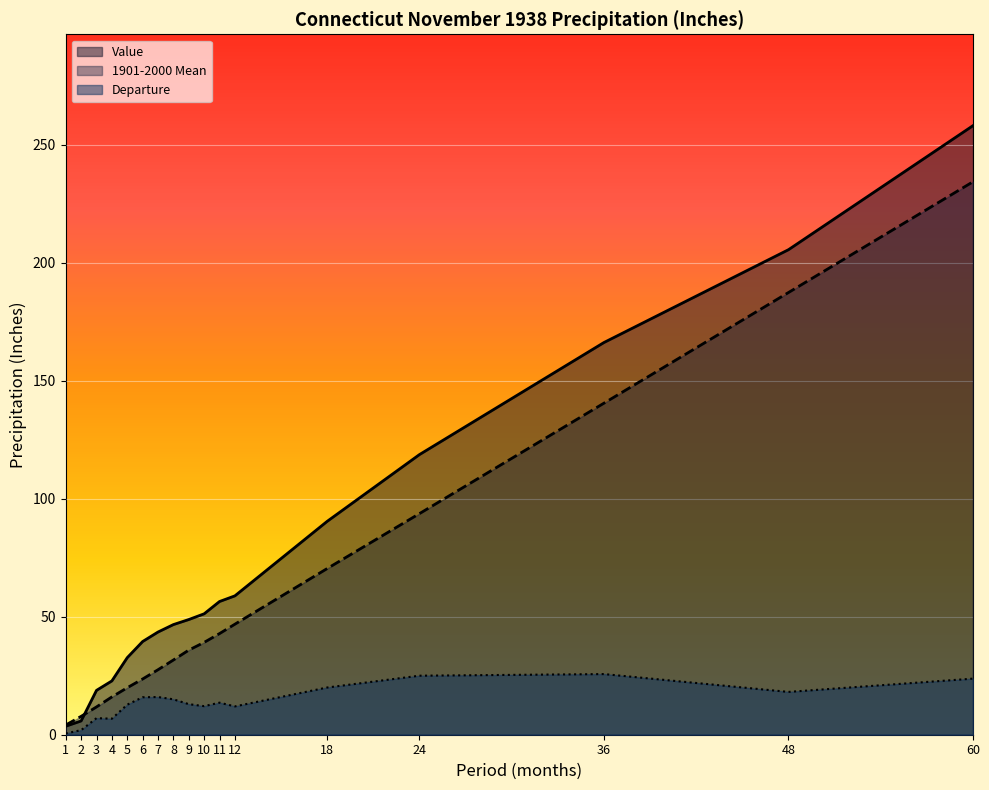

What is the total value across all series at 60?

516.3